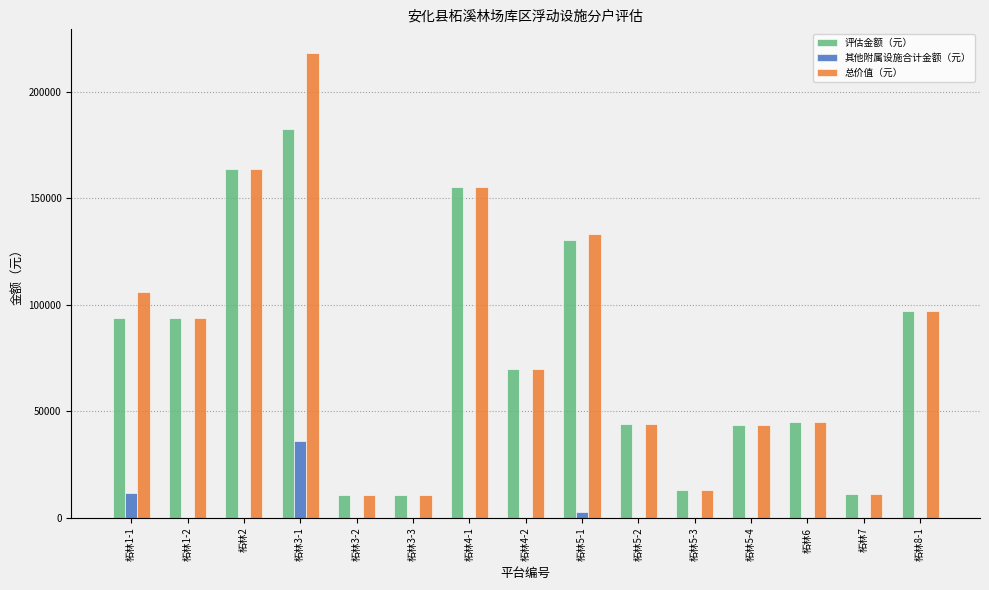

What is the spread (max minus min) of values at 柘林8-1?

97184